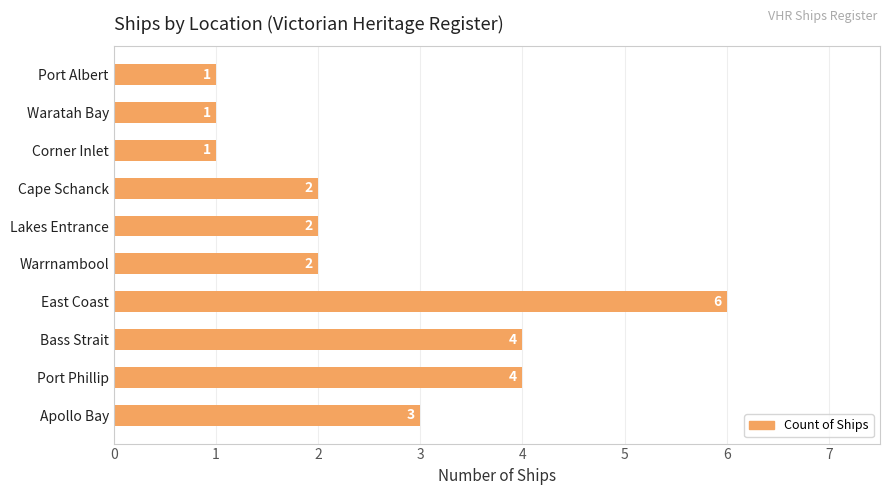

True or false: the data shows 6 at East Coast.

True